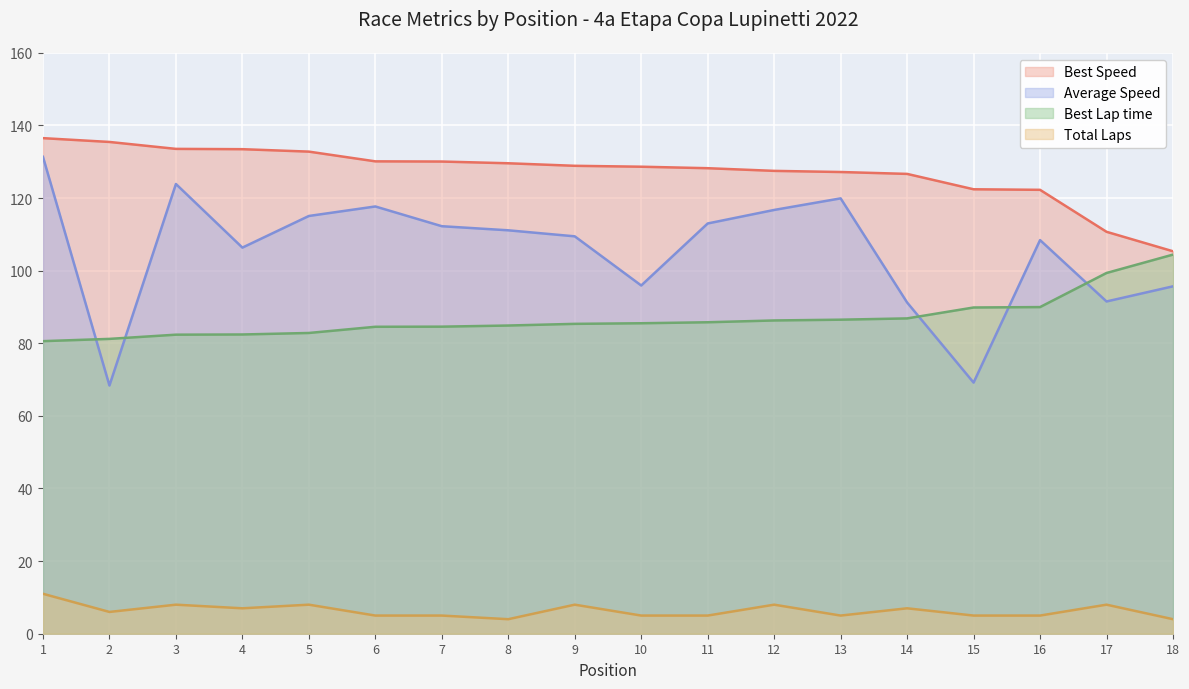

Is it true that Average Speed equals 91.2 at 14?

True